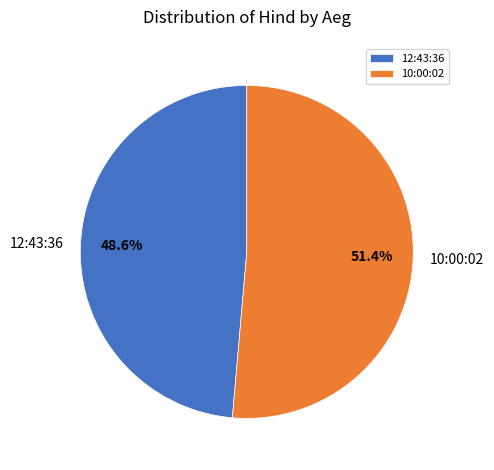

How many slices are in this pie chart?

2